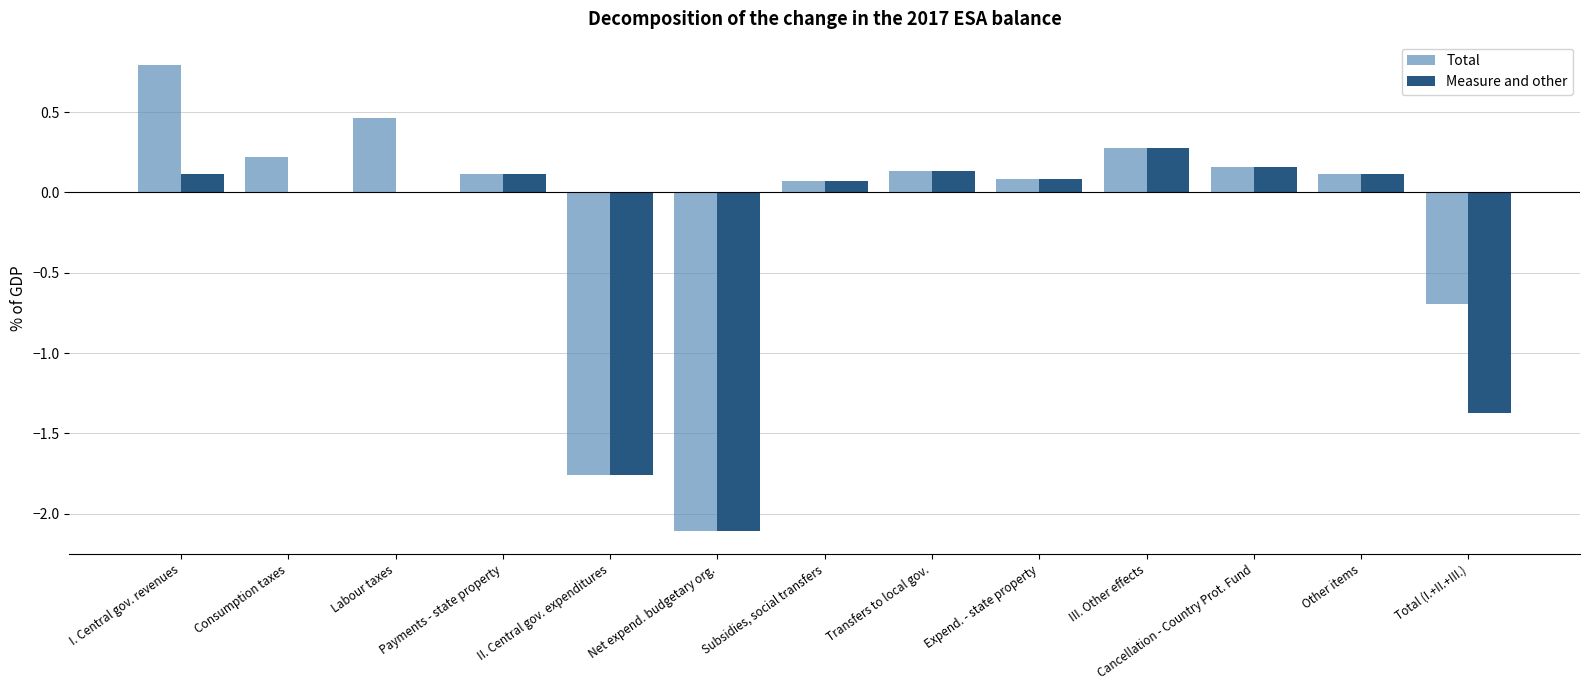

Is the value of Total at Subsidies, social transfers greater than the value of Measure and other at II. Central gov. expenditures?

Yes